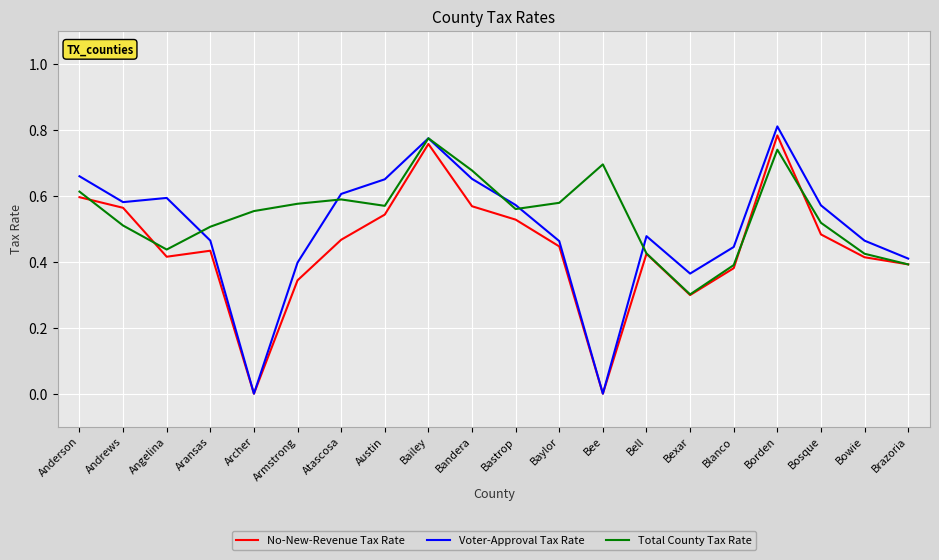

Does the chart display data point markers on the line(s)?

No